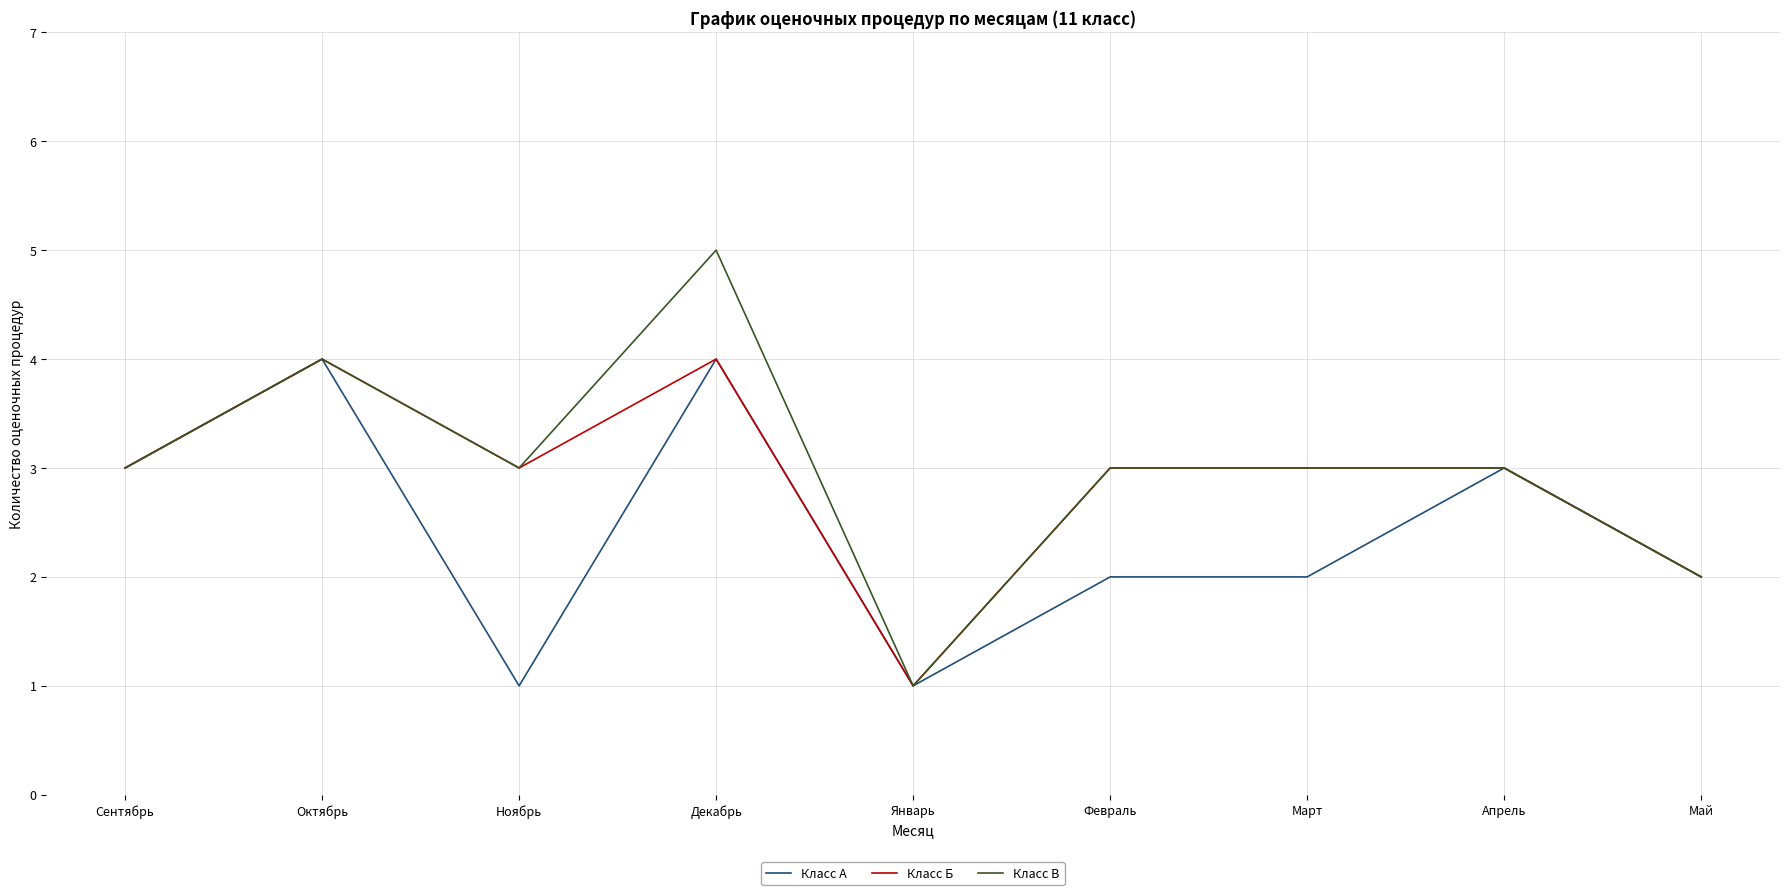

What position from the left is Май?

9